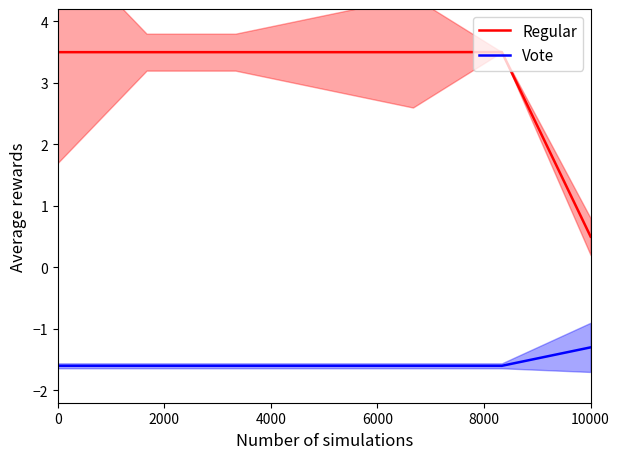

True or false: Regular has a value of 0.5 at 10000.

True